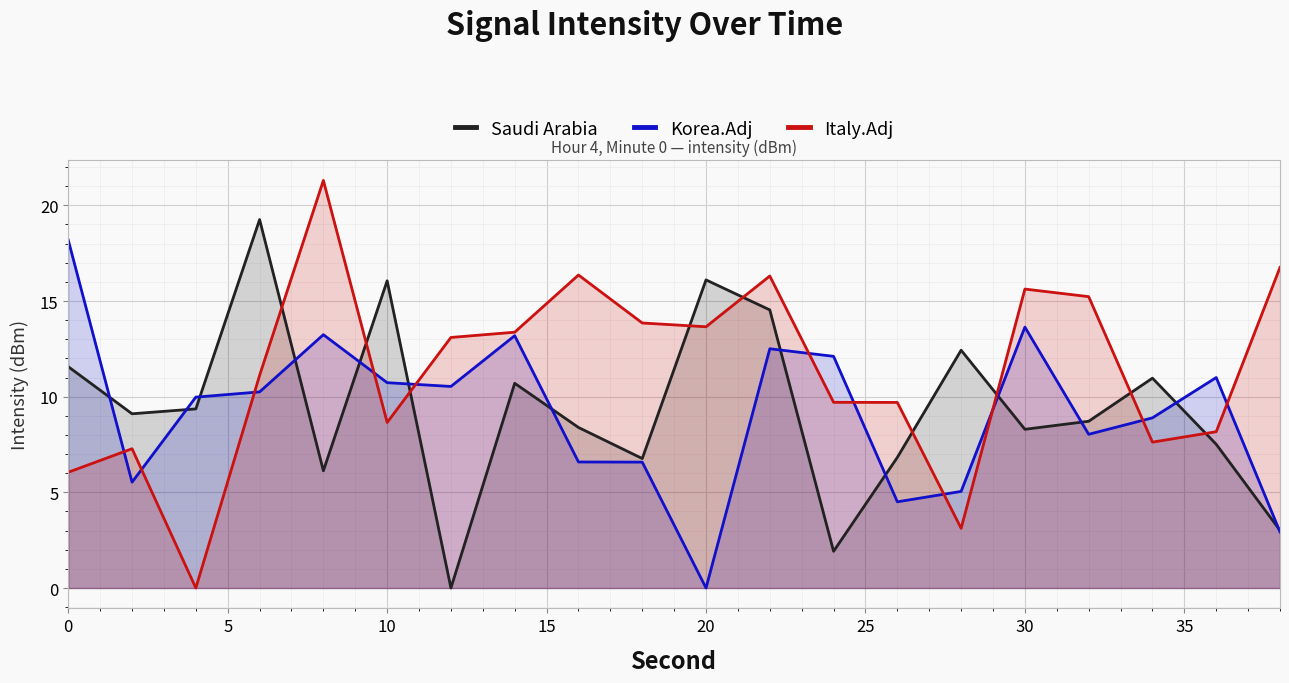

True or false: Saudi Arabia and Italy.Adj intersect in this chart.

True